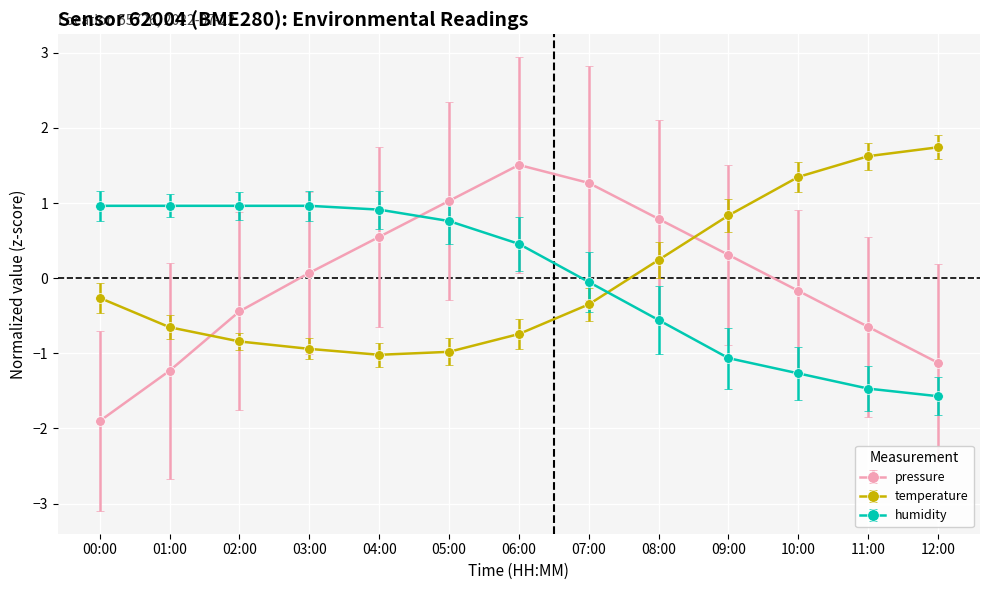

Reading left to right, extract all data points from this chart.

pressure: 00:00=-1.9	01:00=-1.2	02:00=-0.4	03:00=0.1	04:00=0.5	05:00=1.0	06:00=1.5	07:00=1.3	08:00=0.8	09:00=0.3	10:00=-0.2	11:00=-0.6	12:00=-1.1
temperature: 00:00=-0.3	01:00=-0.7	02:00=-0.8	03:00=-0.9	04:00=-1.0	05:00=-1.0	06:00=-0.7	07:00=-0.3	08:00=0.2	09:00=0.8	10:00=1.3	11:00=1.6	12:00=1.7
humidity: 00:00=1.0	01:00=1.0	02:00=1.0	03:00=1.0	04:00=0.9	05:00=0.8	06:00=0.5	07:00=-0.1	08:00=-0.6	09:00=-1.1	10:00=-1.3	11:00=-1.5	12:00=-1.6